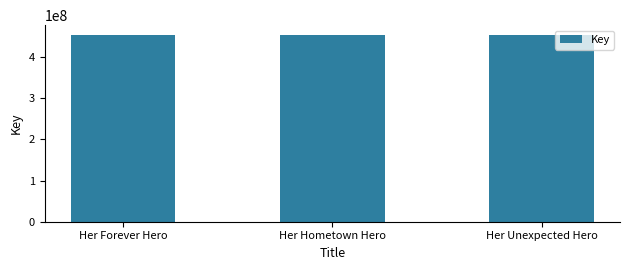

What is the change in value from Her Hometown Hero to Her Unexpected Hero?

-2274